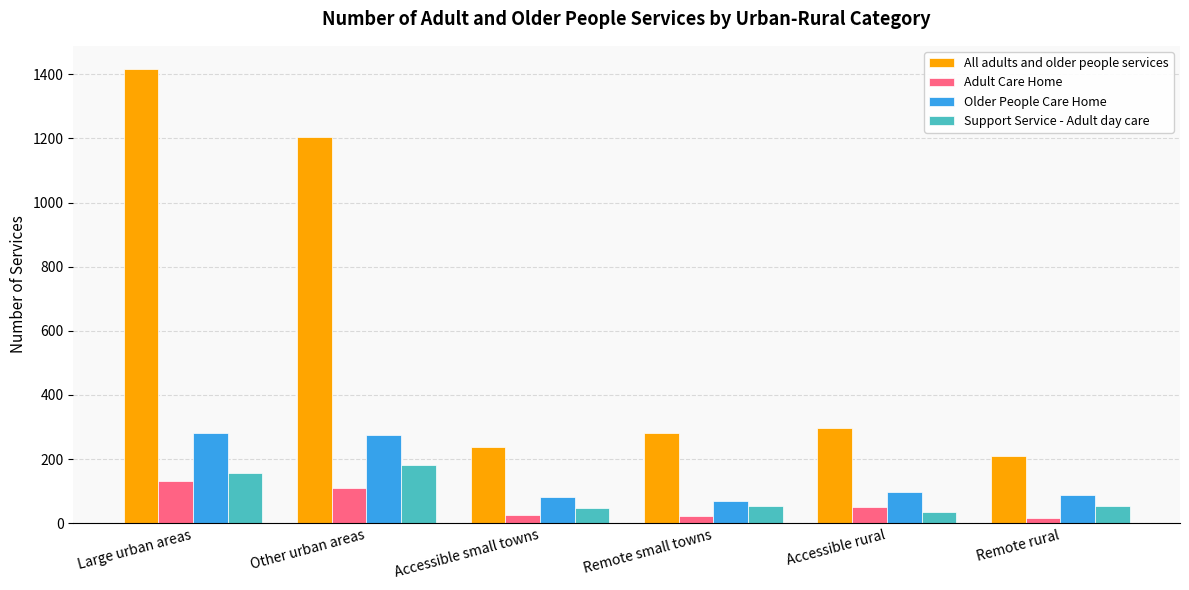

Where is All adults and older people services nearest to the value 814?

Other urban areas